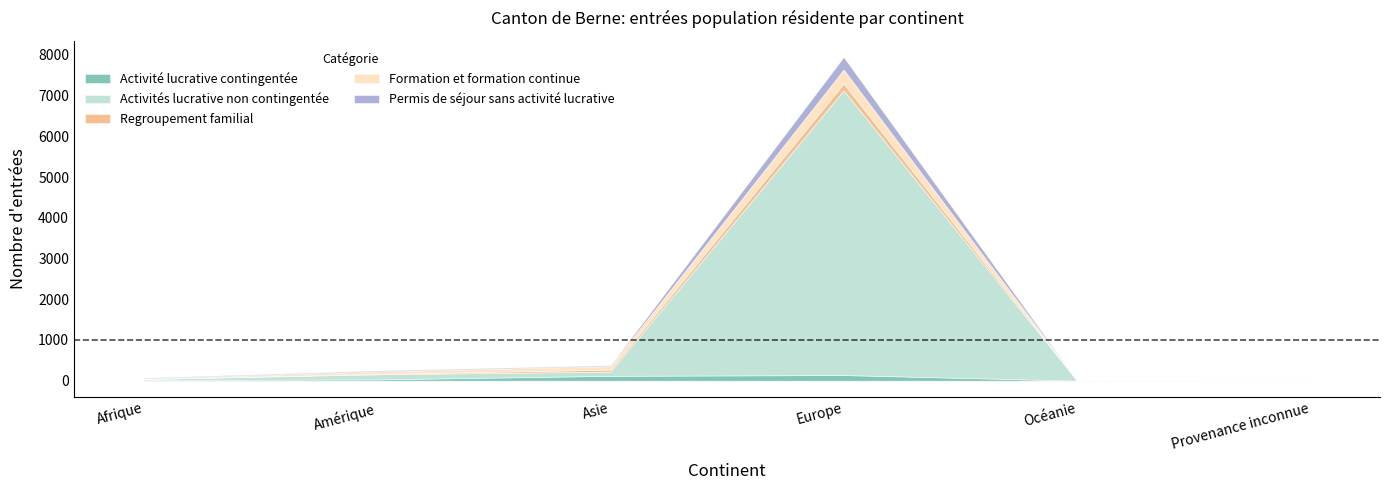

Where is the first local minimum for Activités lucrative non contingentée?

Asie